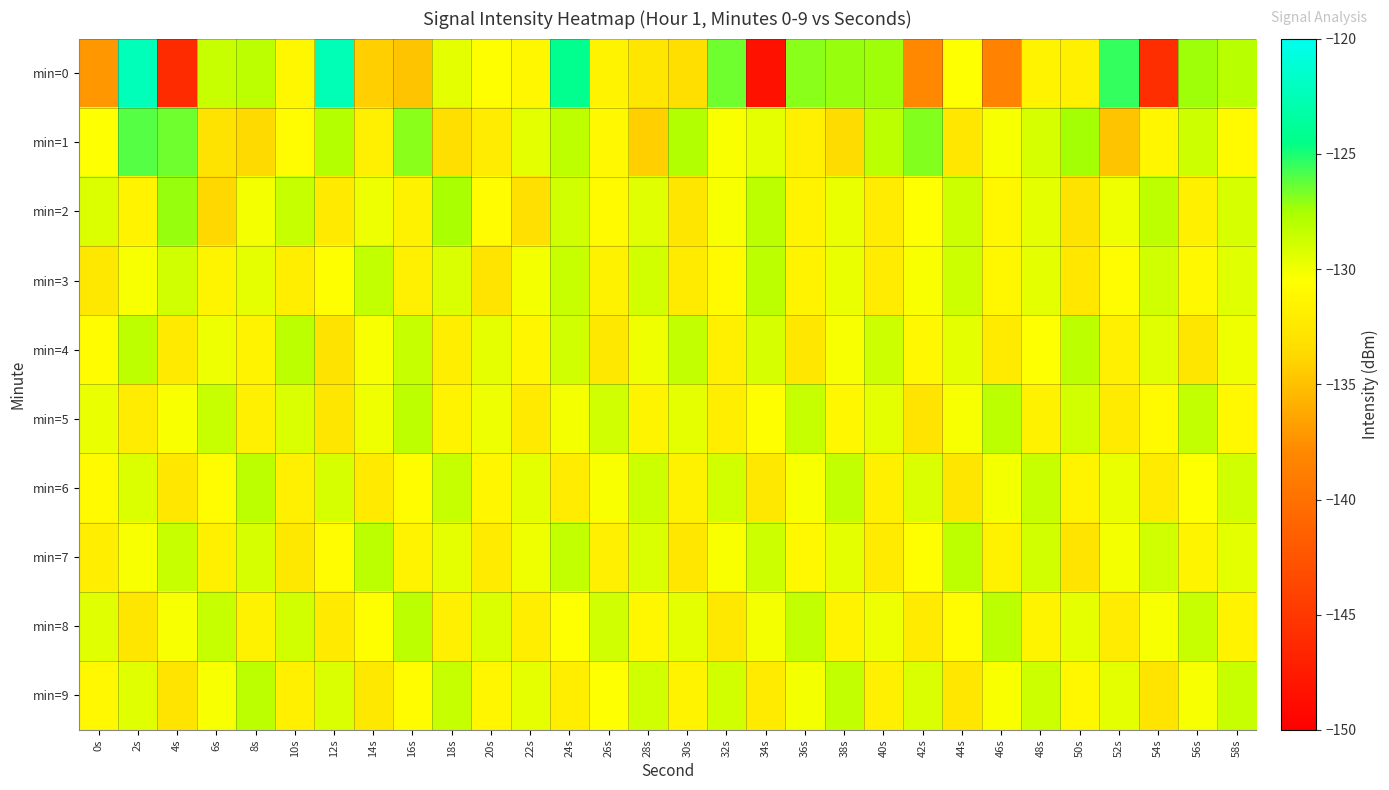

At which category does the chart reach its peak across all series?

2s